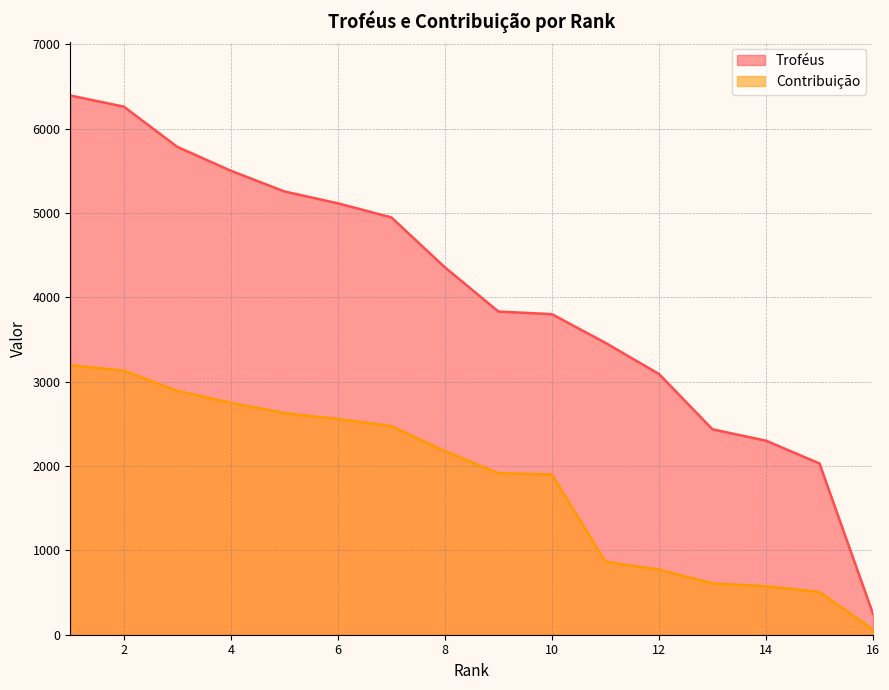

At which category does the chart reach its peak across all series?

1